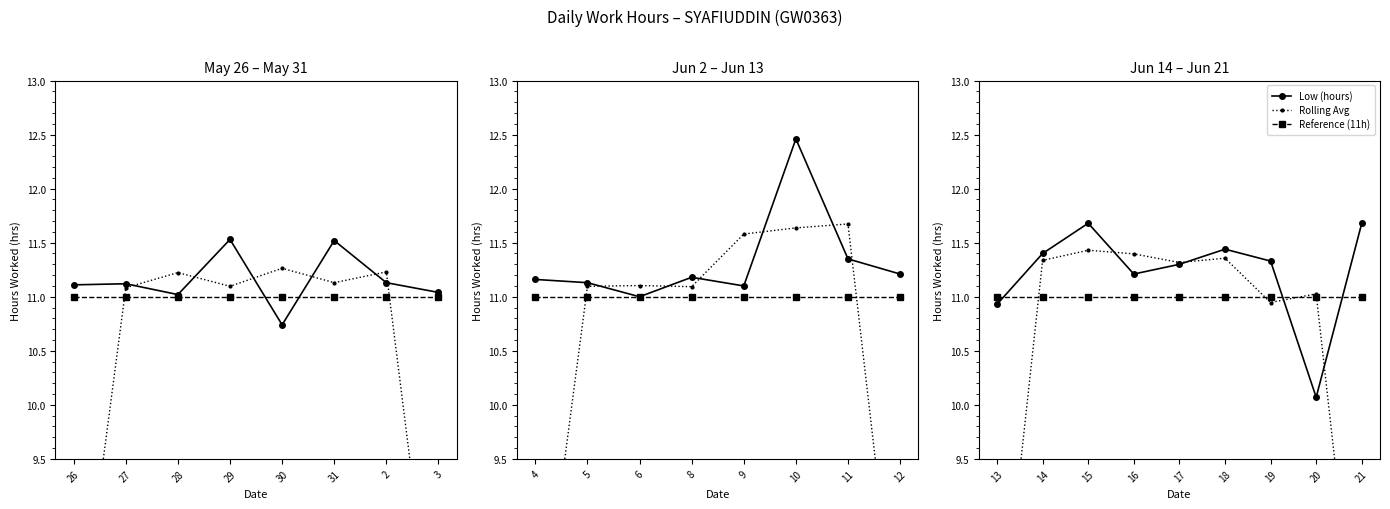

How many intersections are there between Reference (11h) and Low (hours)?

3